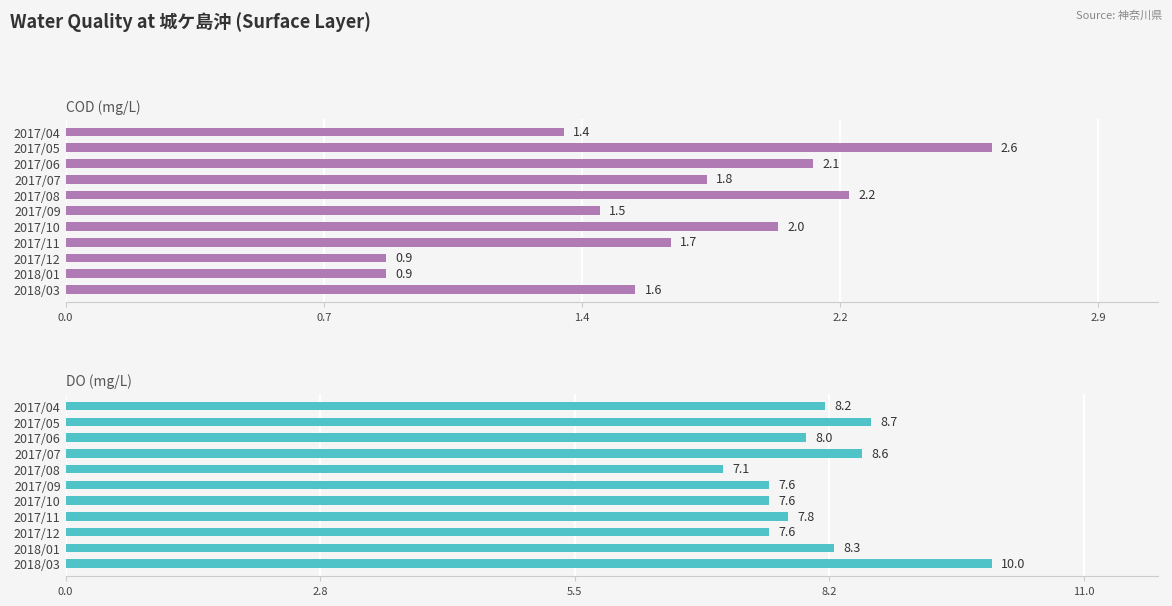

Does the chart contain stacked bars?

No